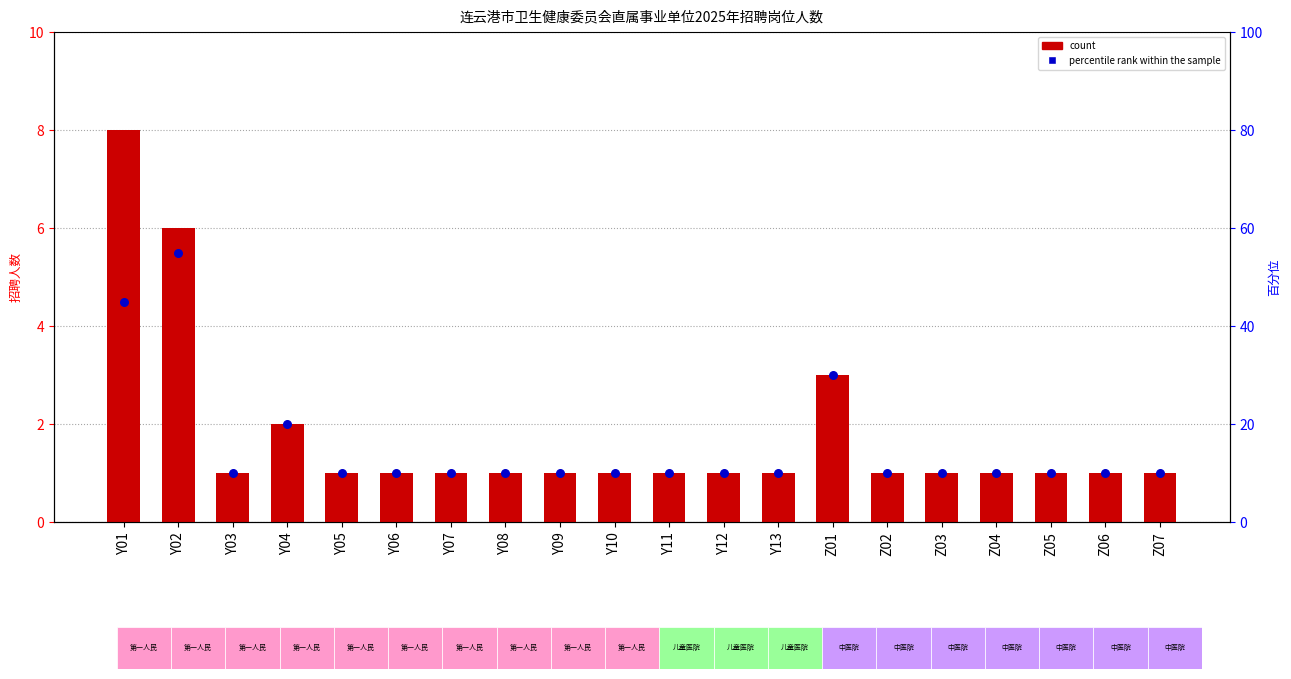

What is the total value across all series at Y01?

53